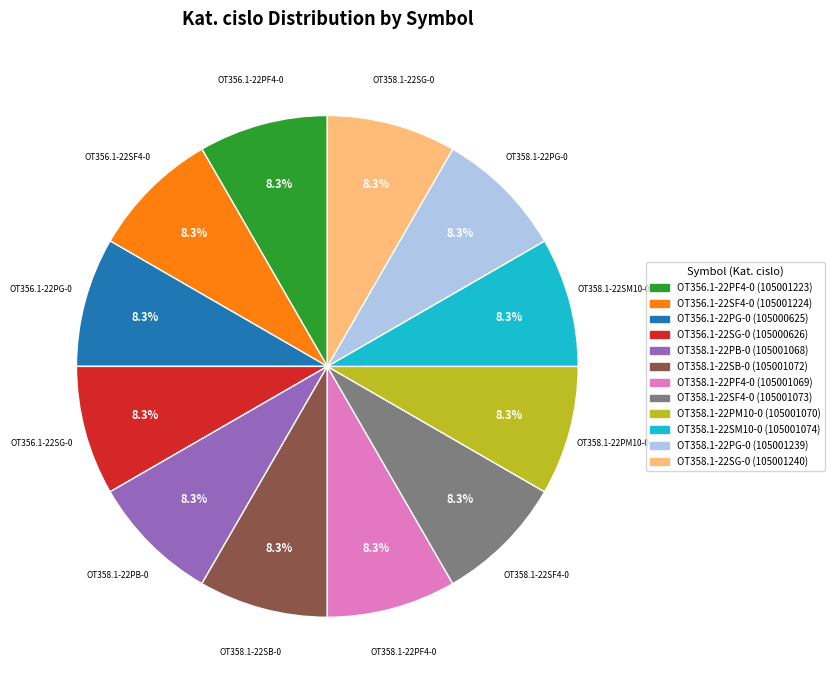

Approximately how many times larger is the value at OT356.1-22PG-0 compared to OT356.1-22SG-0?

1.0